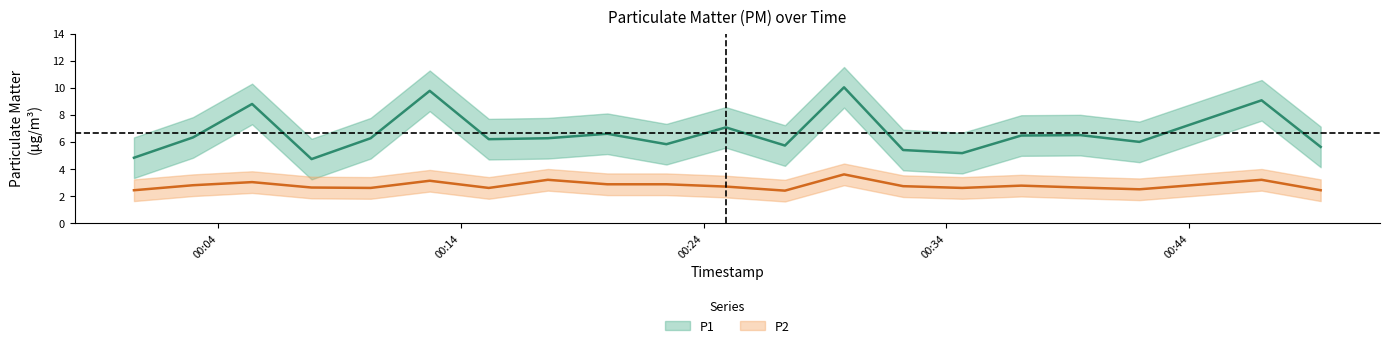

True or false: P1 has more than 0 points higher than both neighbors.

True